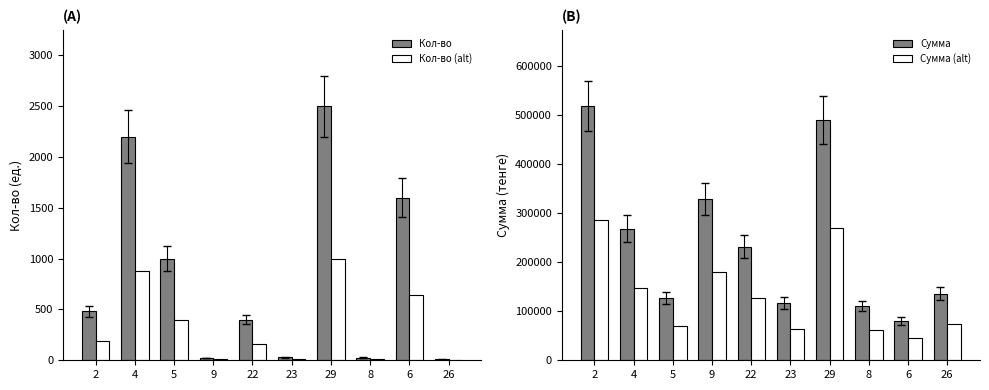

Is it true that Сумма equals 490000.0 at 29?

True